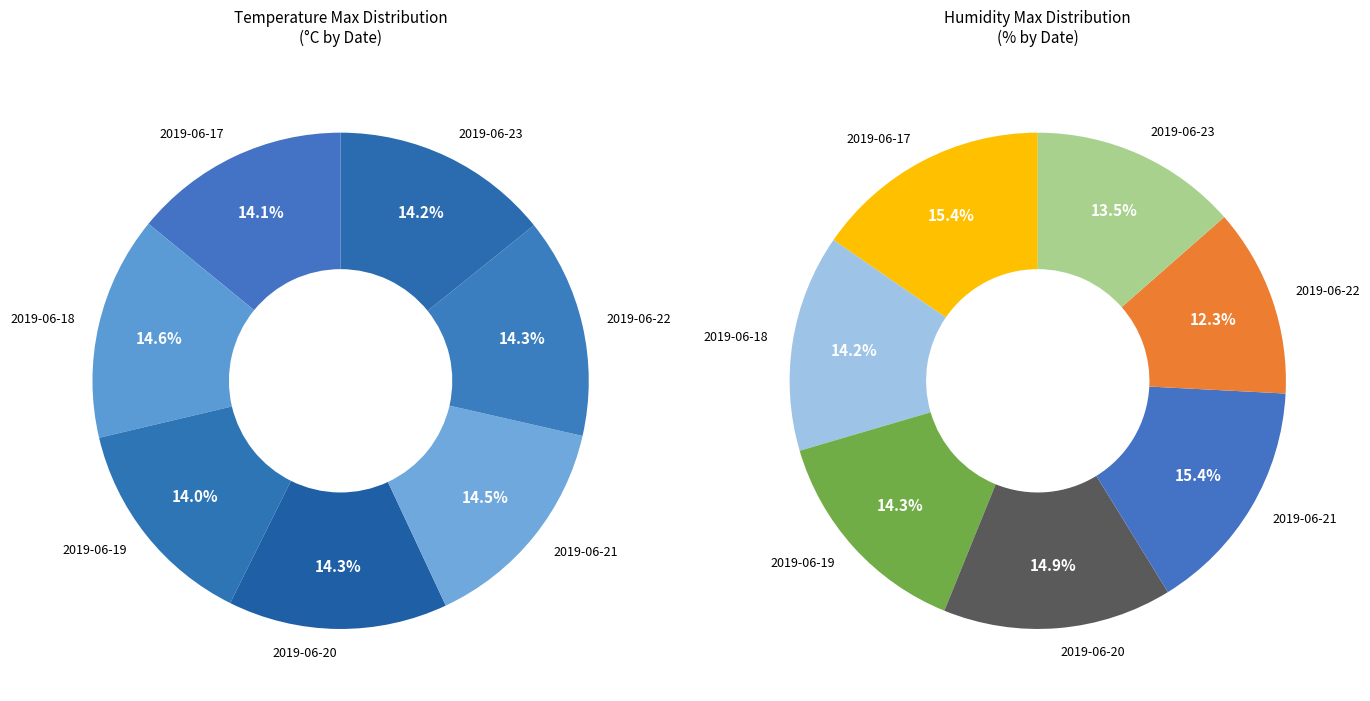

What is the largest slice in the pie chart?

2019-06-18